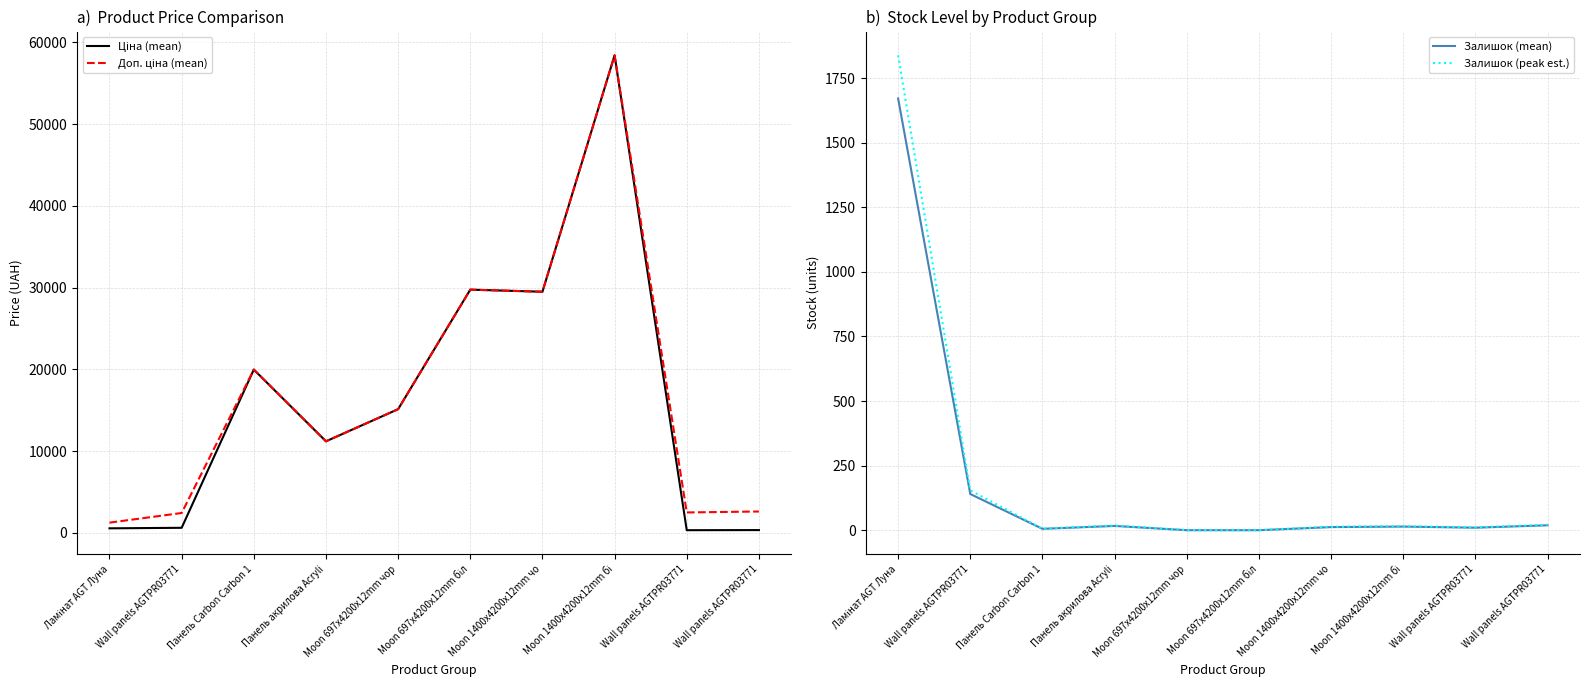

True or false: Ціна (mean) has a value of 11188.2 at Панель акрилова Acryli.

True